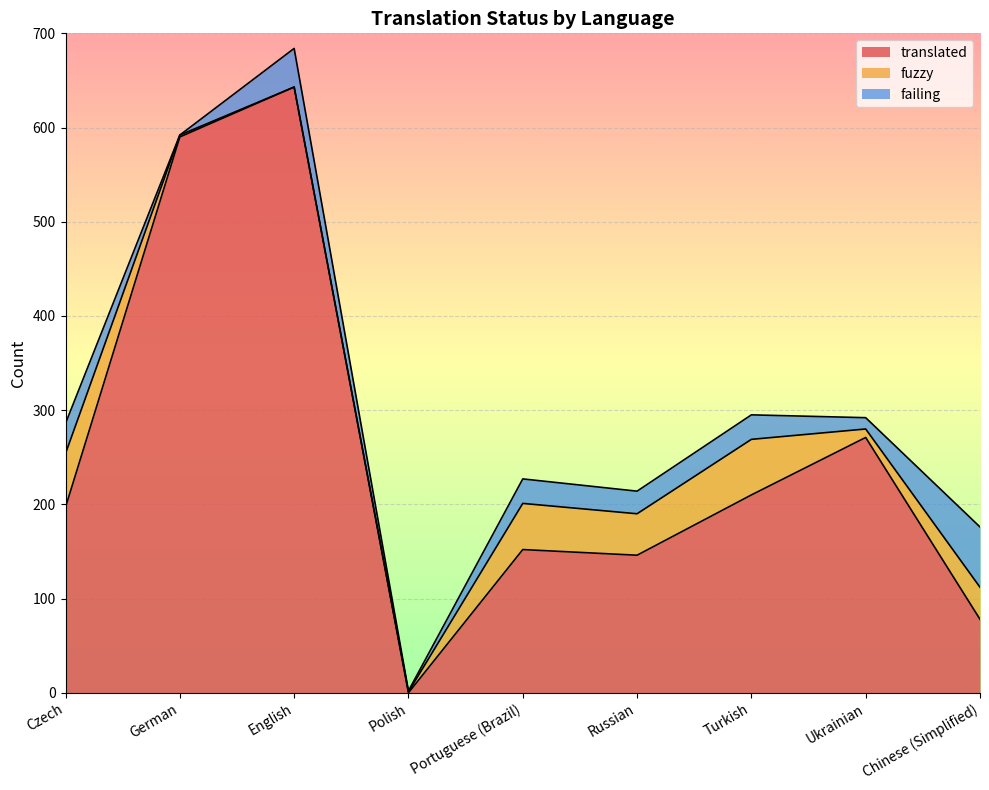

What is the difference between the second highest and second lowest values in the fuzzy series?

56